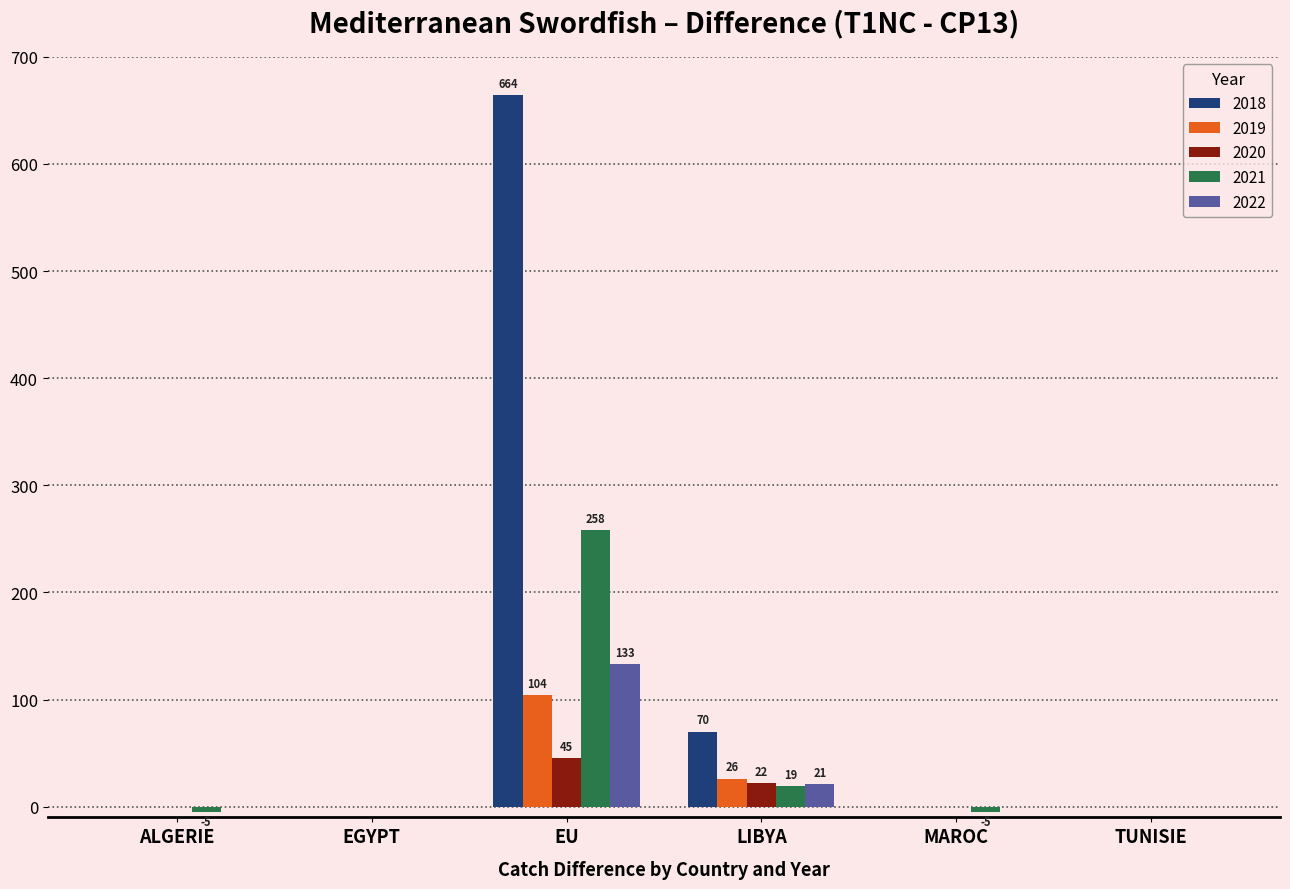

What is the maximum value shown in the chart?

664